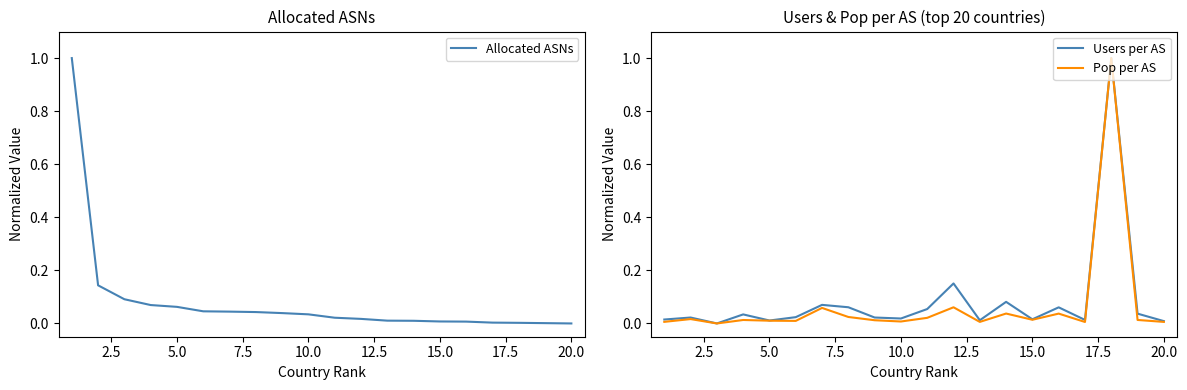

What is the total value across all series at 5.0?

0.1